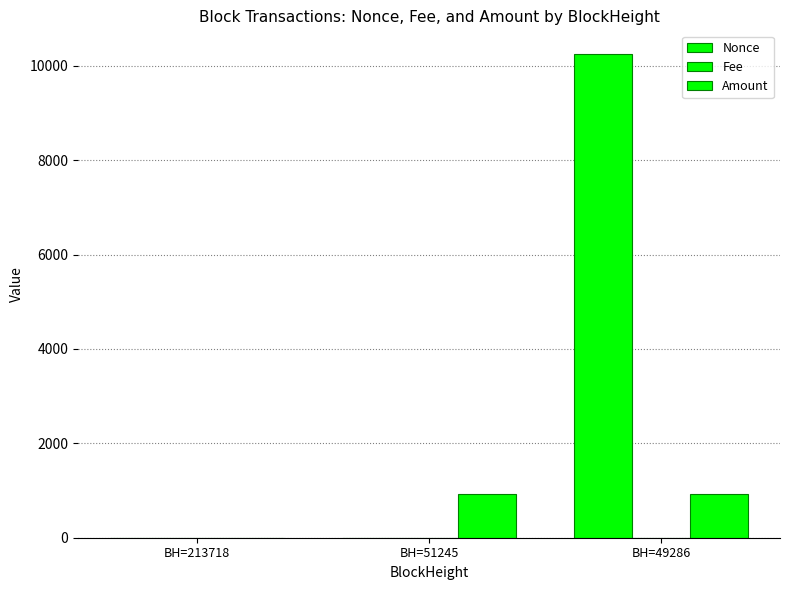

Count the number of data series in this chart.

3